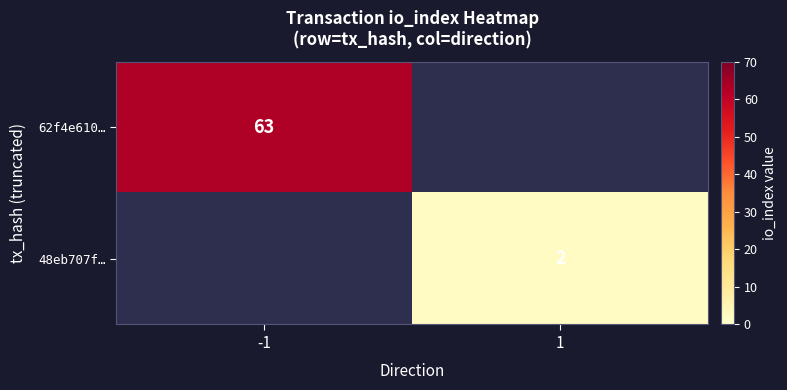

How many data points does each series have?

2